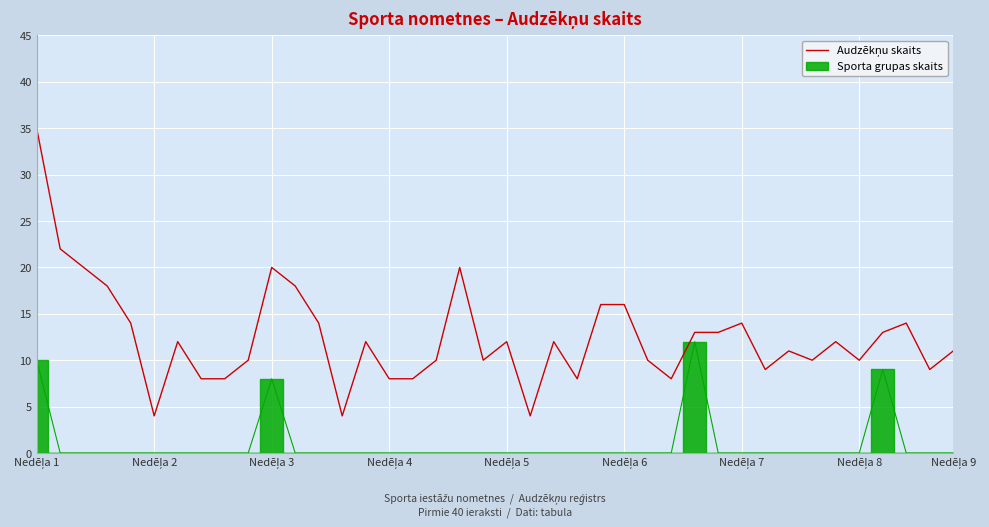

At which label does the data first exceed 12?

Nedēļa 1